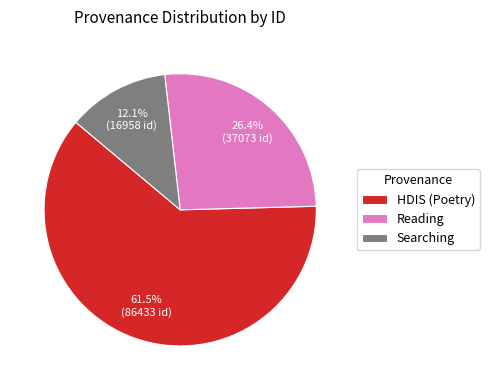

Between HDIS (Poetry) and Searching, which is larger?

HDIS (Poetry)